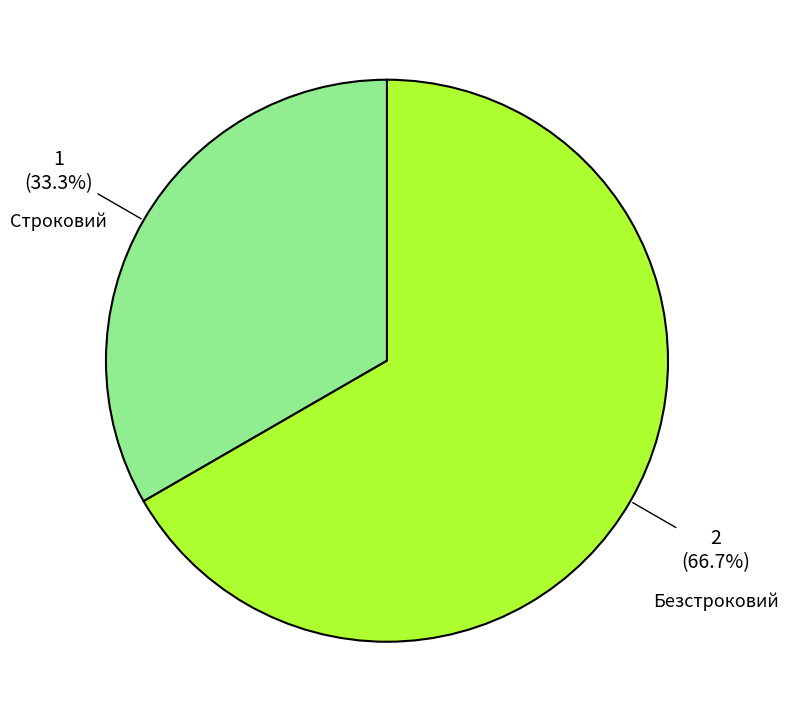

To the nearest percent, what is the difference between the Безстроковий and Строковий slice percentages?

33%